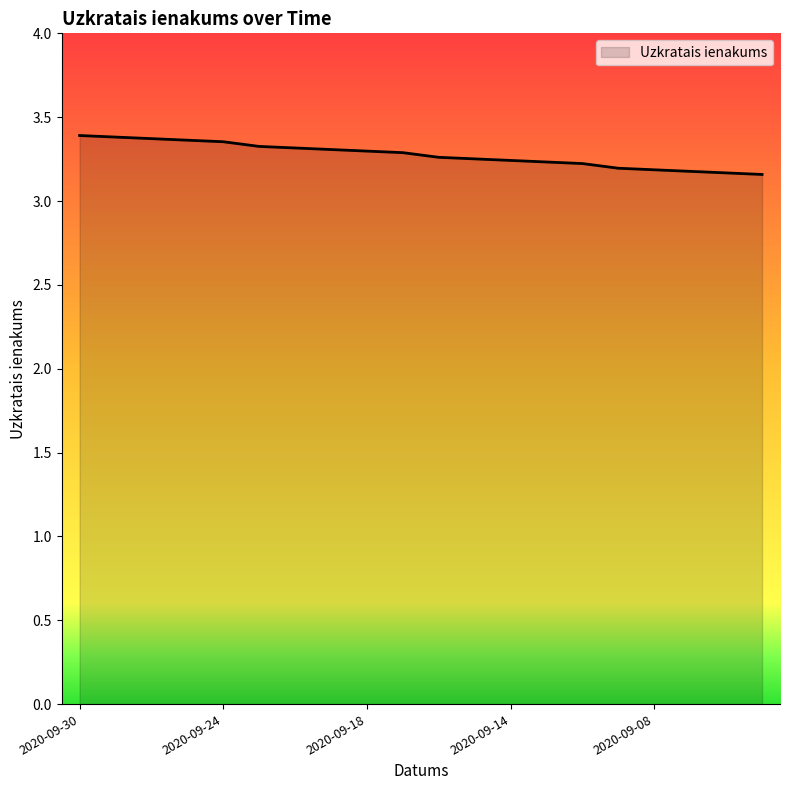

Which label corresponds to the smallest value in the chart?

2020-09-03